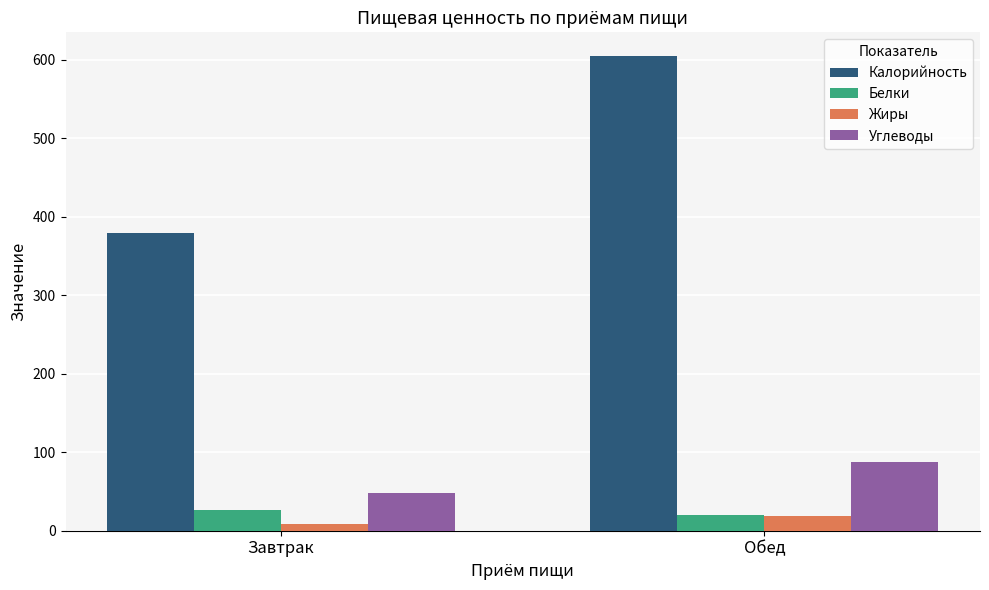

Which series has the widest spread of values?

Калорийность